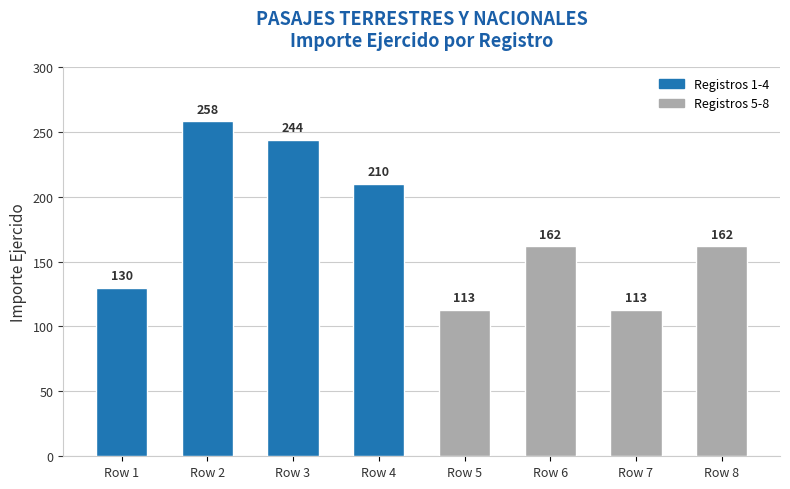

What is the sum of the values at Row 2 and Row 8?

420